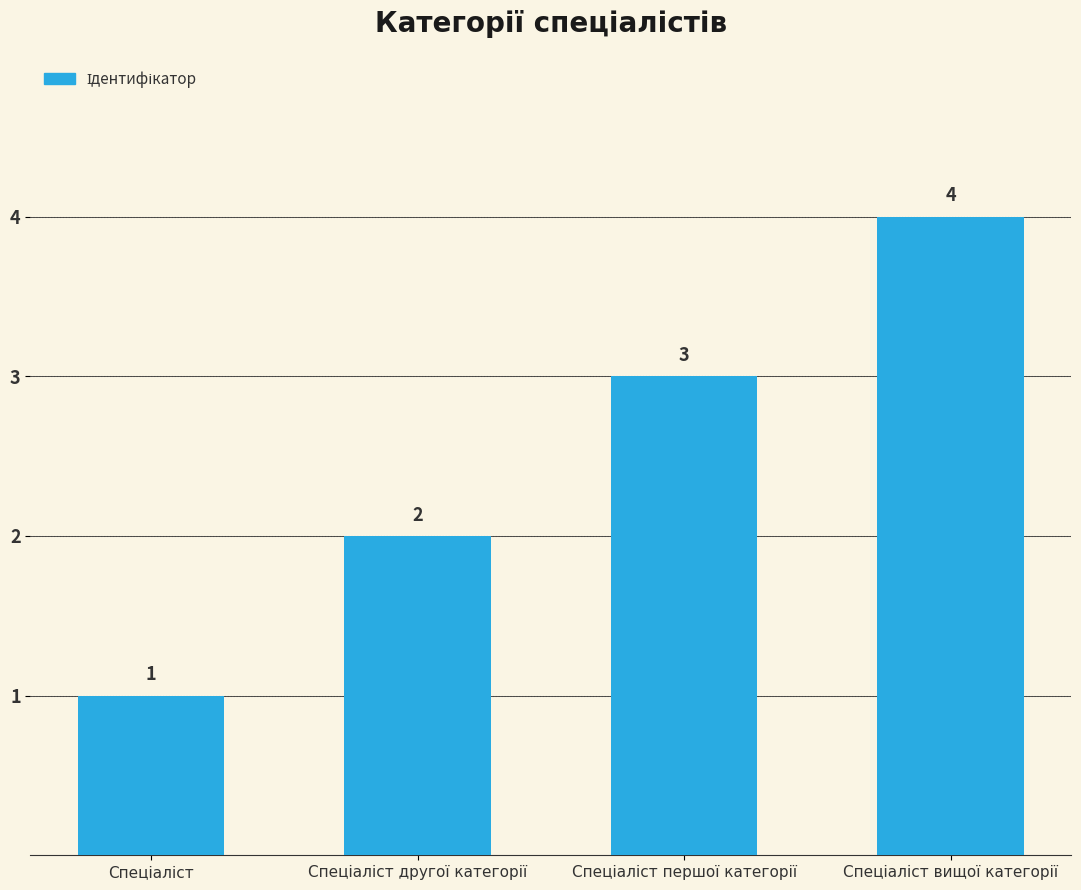

What is the value of the 3rd bar from the left?

3